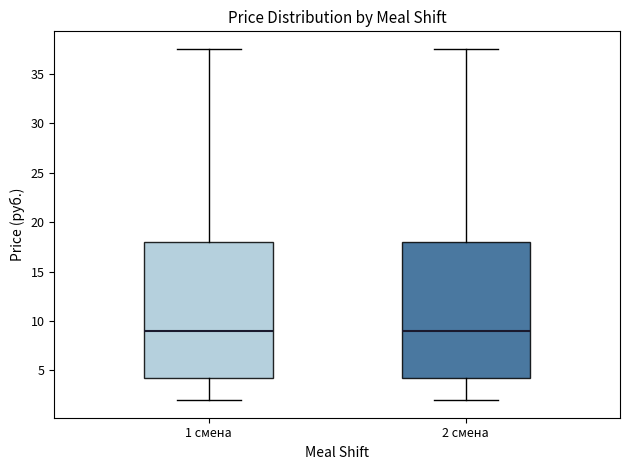

Reading left to right, read every box against the y-axis: the position of its median line, the range the box covers, and the ends of its whiskers. The values are not printed on the chart, so give them approximately, as read against the axis.

1 смена: median 9.0, box 4.0 to 18.0, whiskers 2.0 to 37.5
2 смена: median 9.0, box 4.0 to 18.0, whiskers 2.0 to 37.5